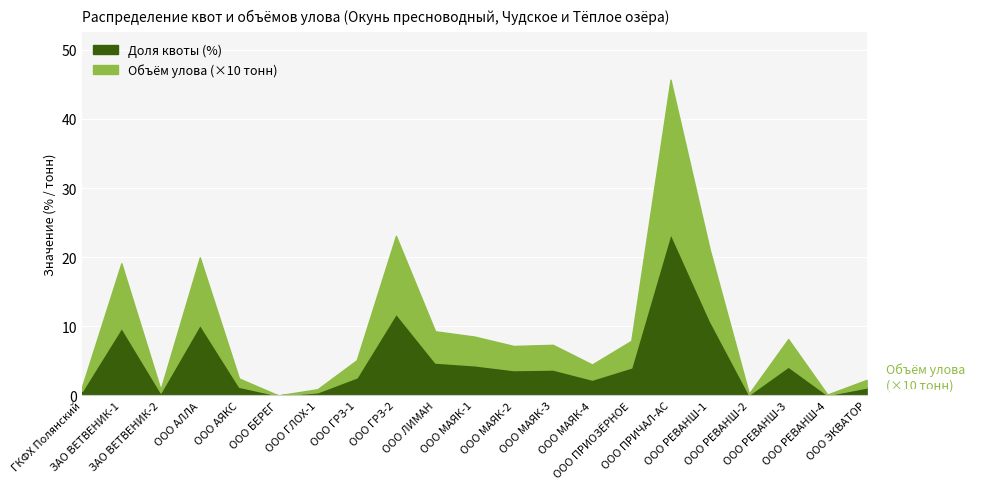

Rank the series by their average value, from highest to lowest.

Объём улова (тонн), Доля квоты (%)